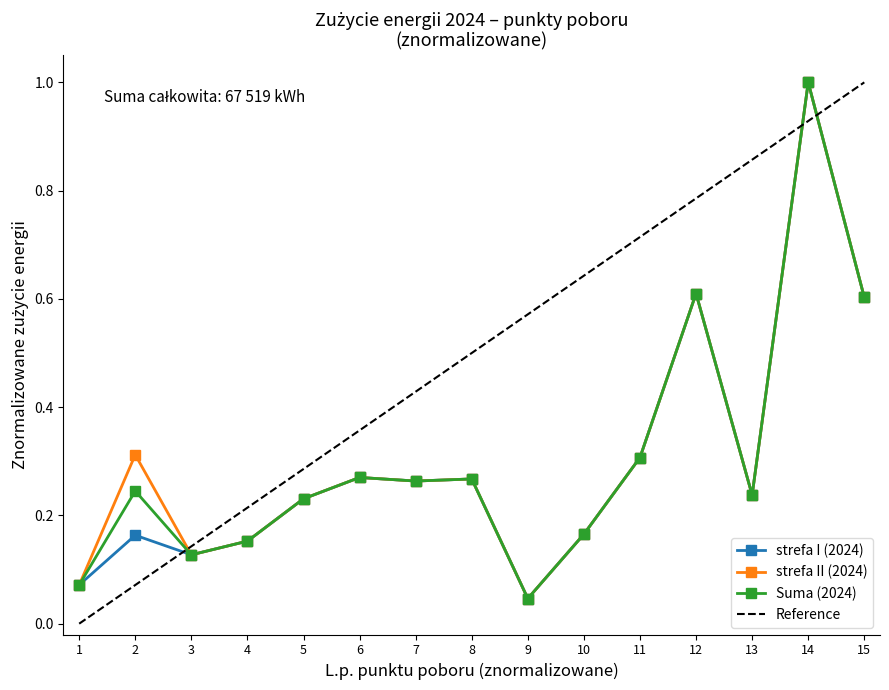

Where is strefa II (2024) nearest to the value 0?

9